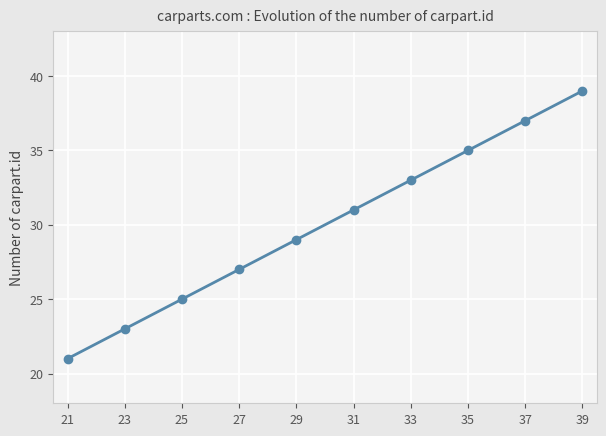

What is the average value?

30